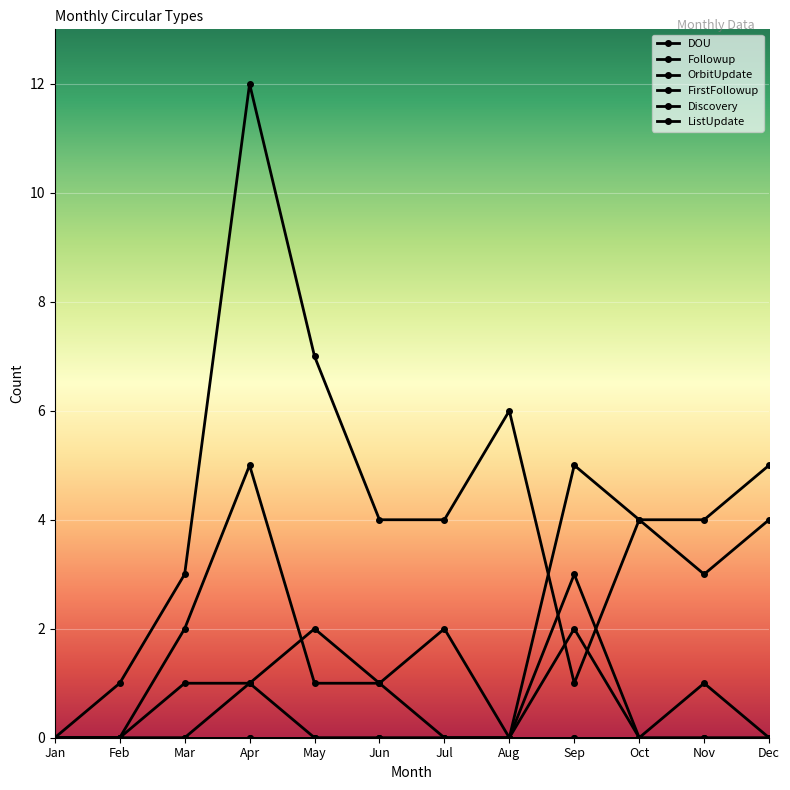

Is this an area chart (filled region under the line)?

No